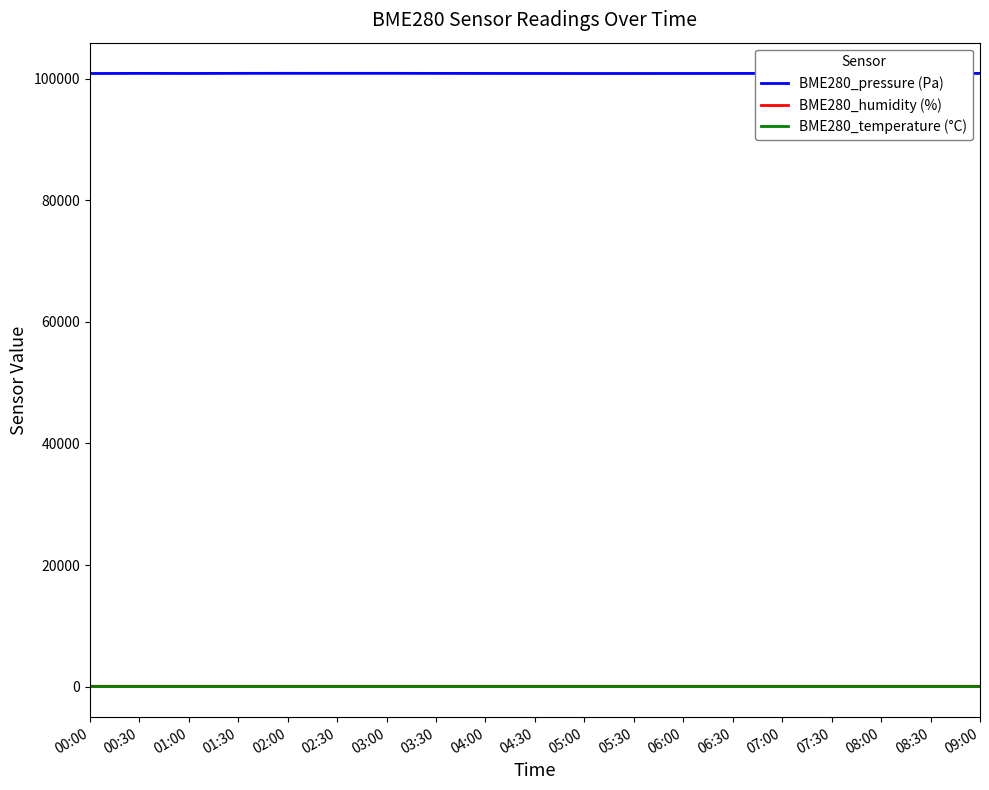

How many categories are shown in the chart?

19